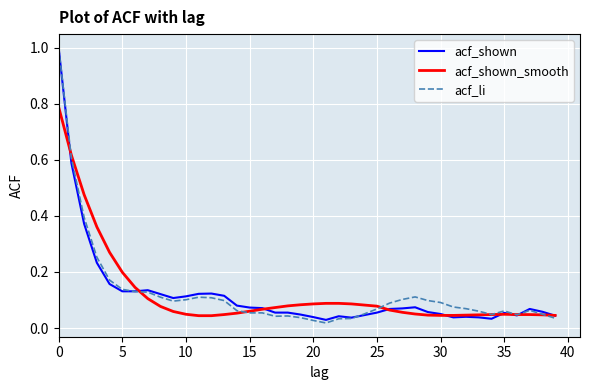

What is the maximum value for acf_shown?

1.0